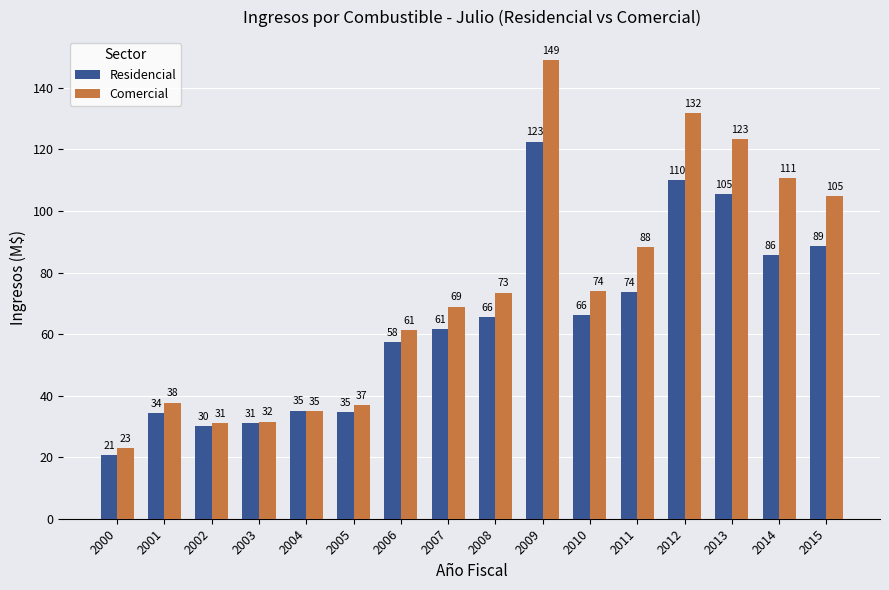

What is the value of the Comercial bar at the 12th from the left?

88.2